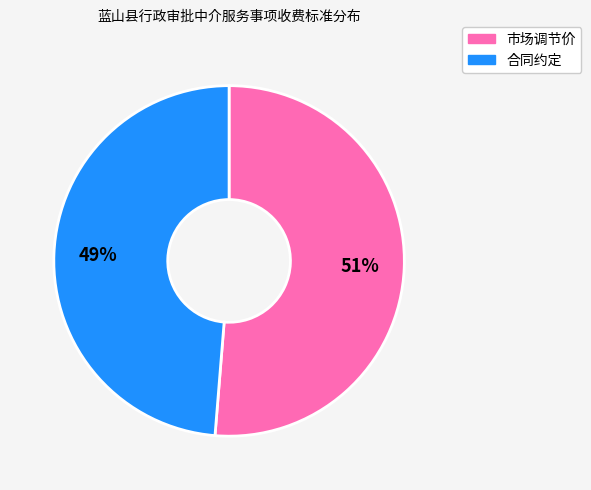

Combined, do 合同约定 and 市场调节价 account for over 50%?

Yes